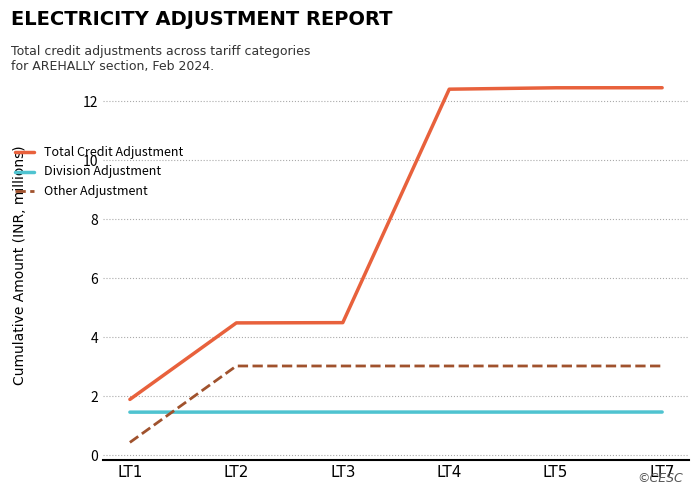

At how many categories does at least one series exceed 2?

5